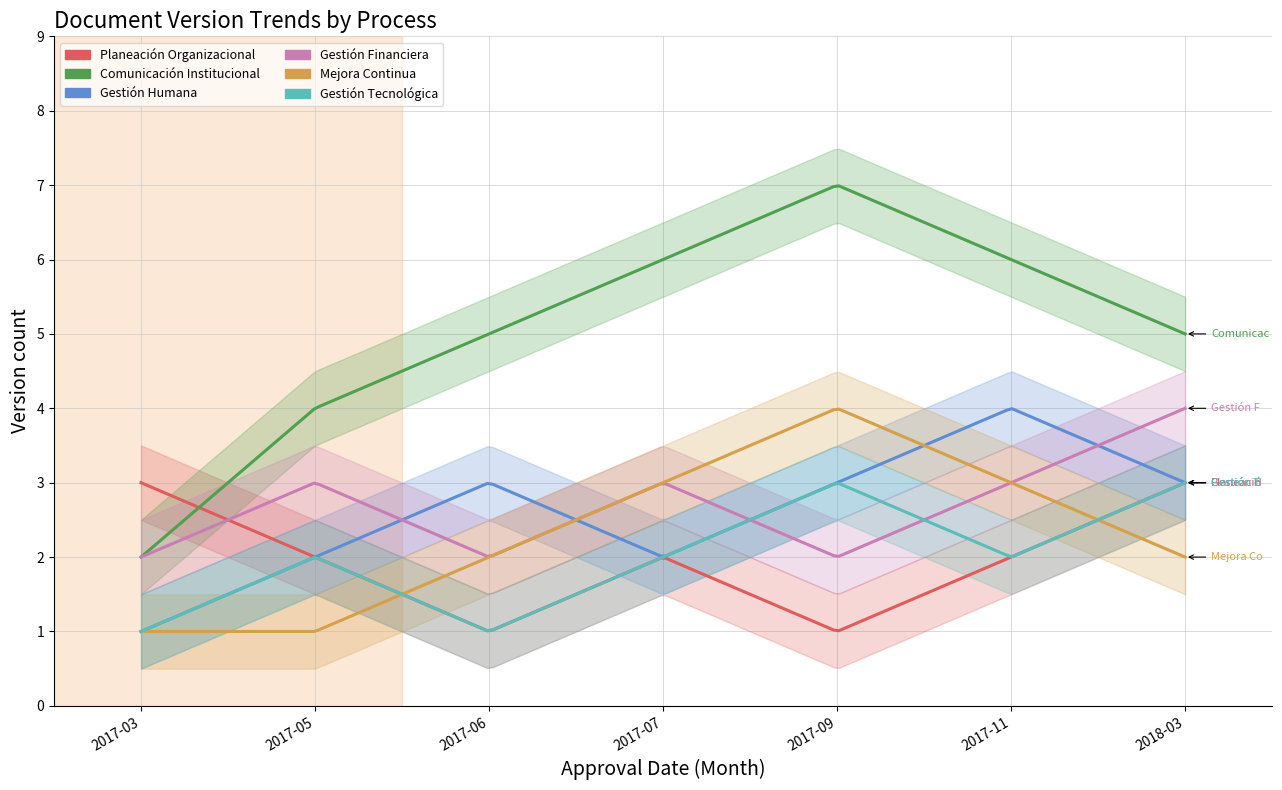

Reading left to right, extract all data points from this chart.

Planeación Organizacional: 2017-03=3	2017-05=2	2017-06=1	2017-07=2	2017-09=1	2017-11=2	2018-03=3
Comunicación Institucional: 2017-03=2	2017-05=4	2017-06=5	2017-07=6	2017-09=7	2017-11=6	2018-03=5
Gestión Humana: 2017-03=1	2017-05=2	2017-06=3	2017-07=2	2017-09=3	2017-11=4	2018-03=3
Gestión Financiera: 2017-03=2	2017-05=3	2017-06=2	2017-07=3	2017-09=2	2017-11=3	2018-03=4
Mejora Continua: 2017-03=1	2017-05=1	2017-06=2	2017-07=3	2017-09=4	2017-11=3	2018-03=2
Gestión Tecnológica: 2017-03=1	2017-05=2	2017-06=1	2017-07=2	2017-09=3	2017-11=2	2018-03=3